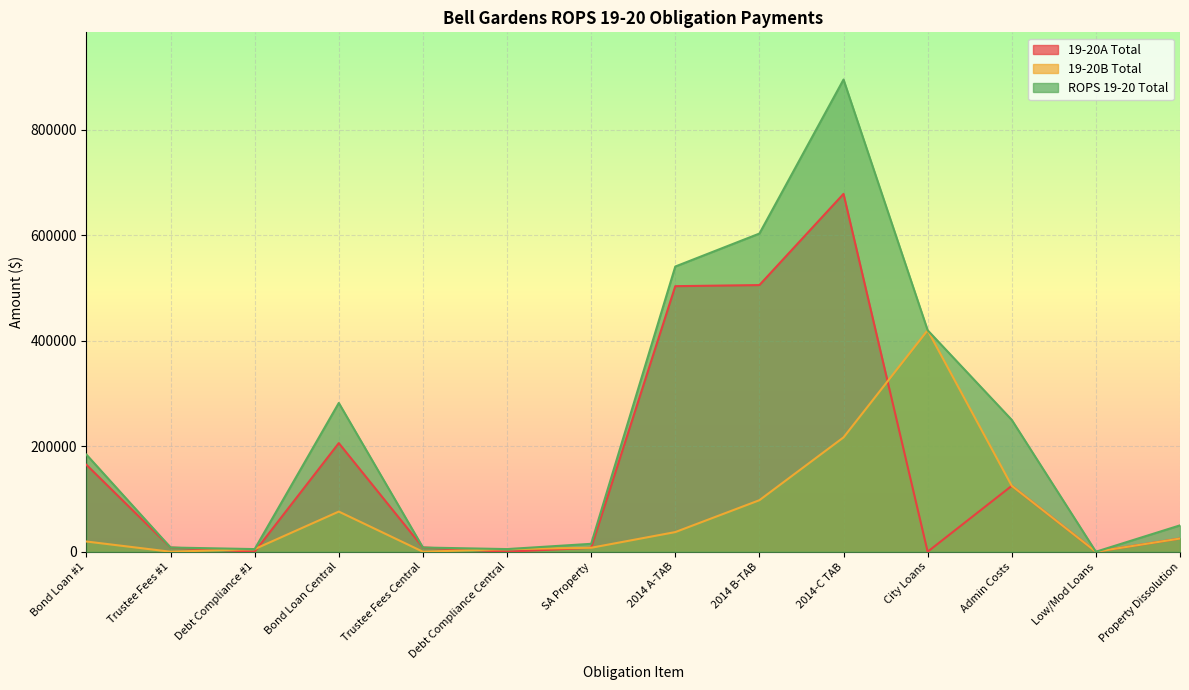

How many lines are shown in the chart?

3